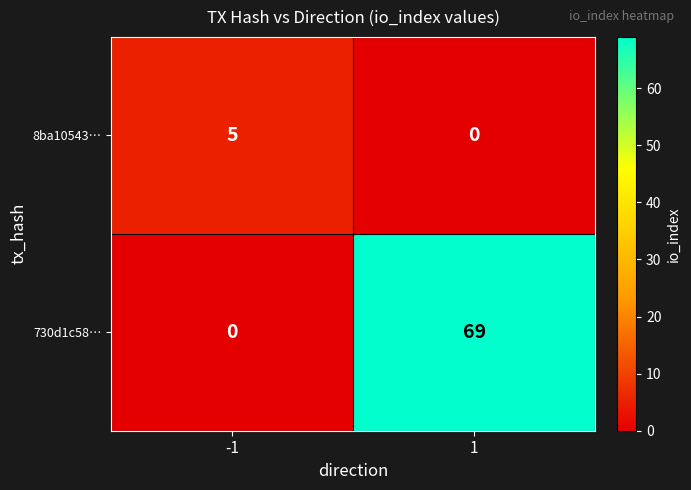

What is the sum of all 8ba10543… values?

5